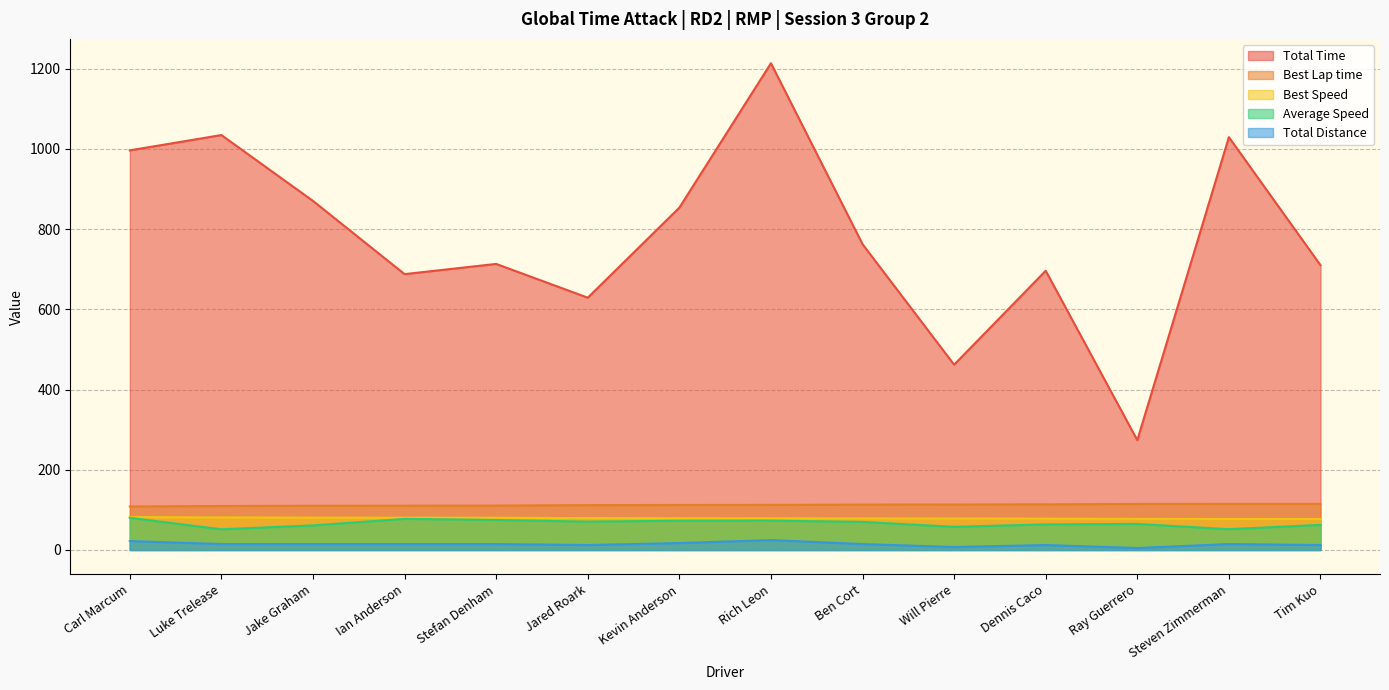

What is the label of the 5th point from the left?

Stefan Denham